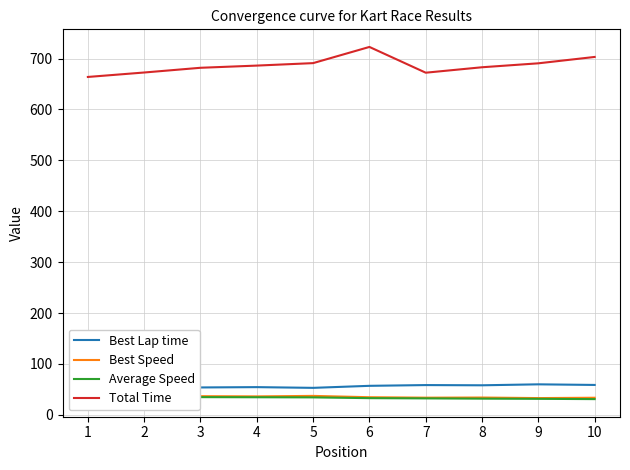

What is the maximum value for Average Speed?

35.8